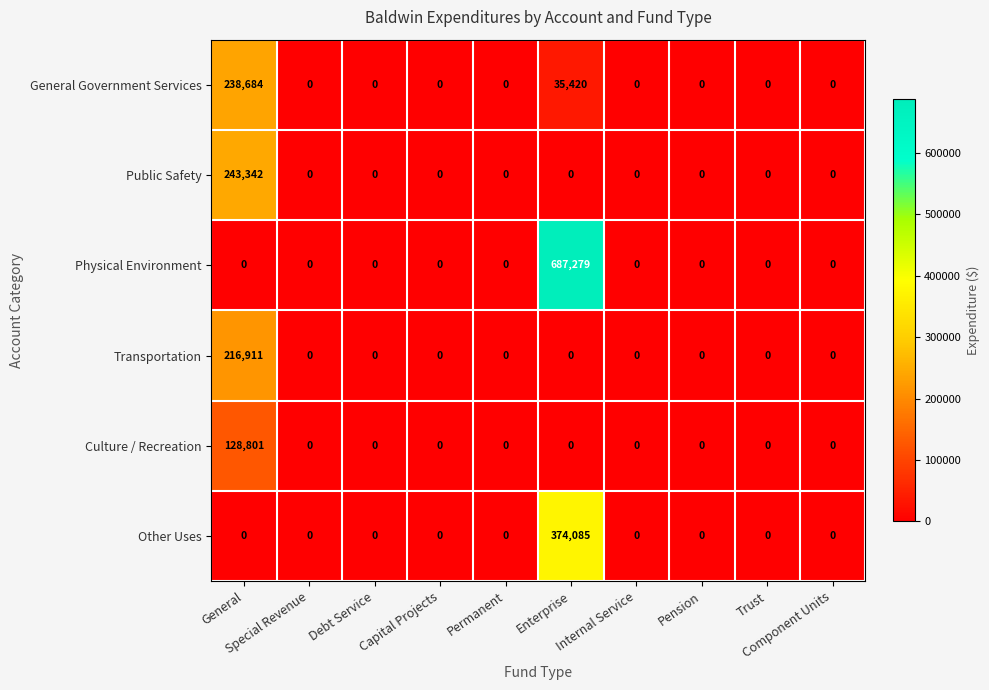

How many data points in Physical Environment are above 0?

1